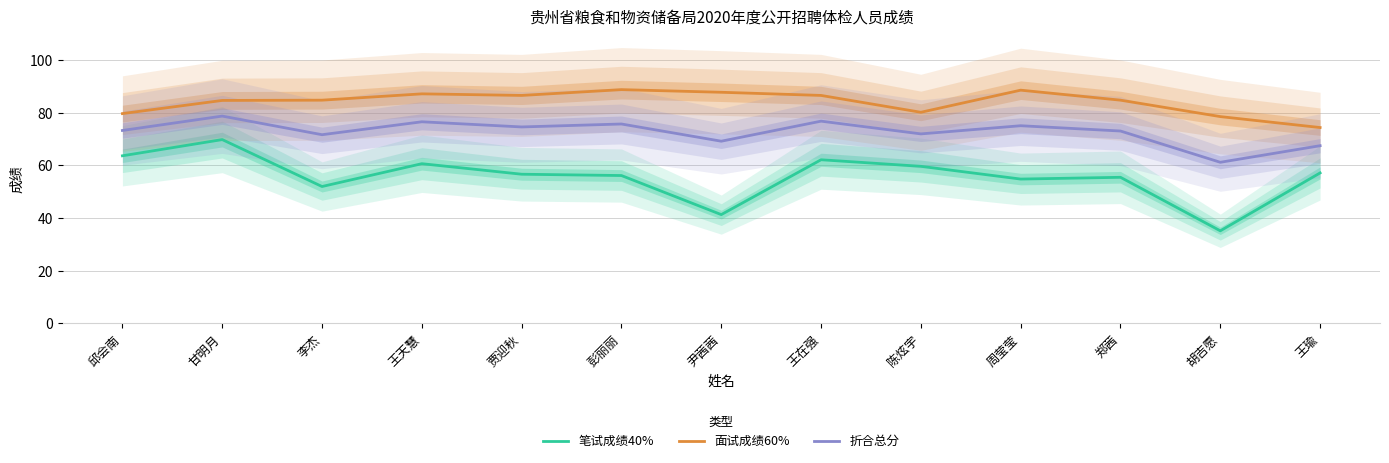

Rank the series at 李杰 from highest to lowest value.

面试成绩60%, 折合总分, 笔试成绩40%